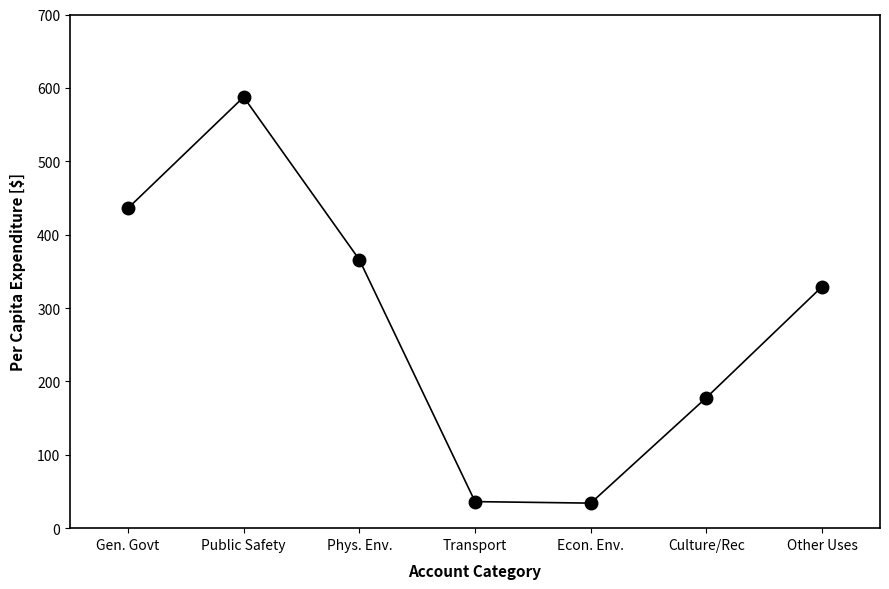

What is the maximum value shown in the chart?

587.5